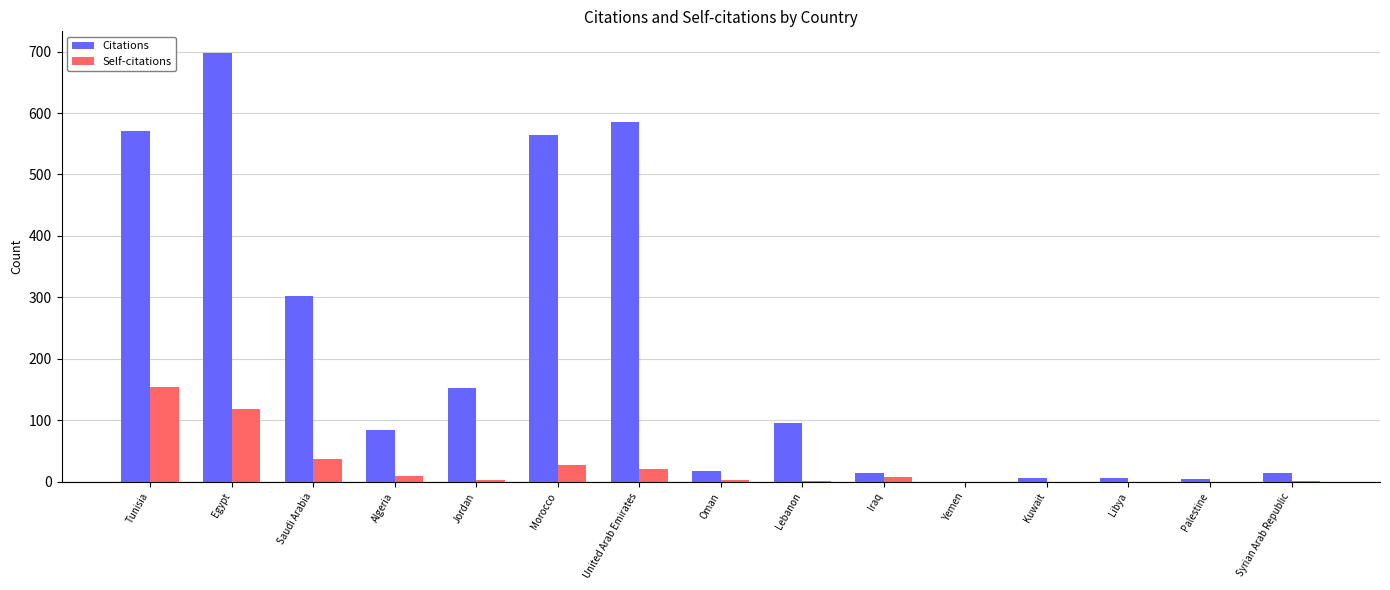

Does the chart contain stacked bars?

No